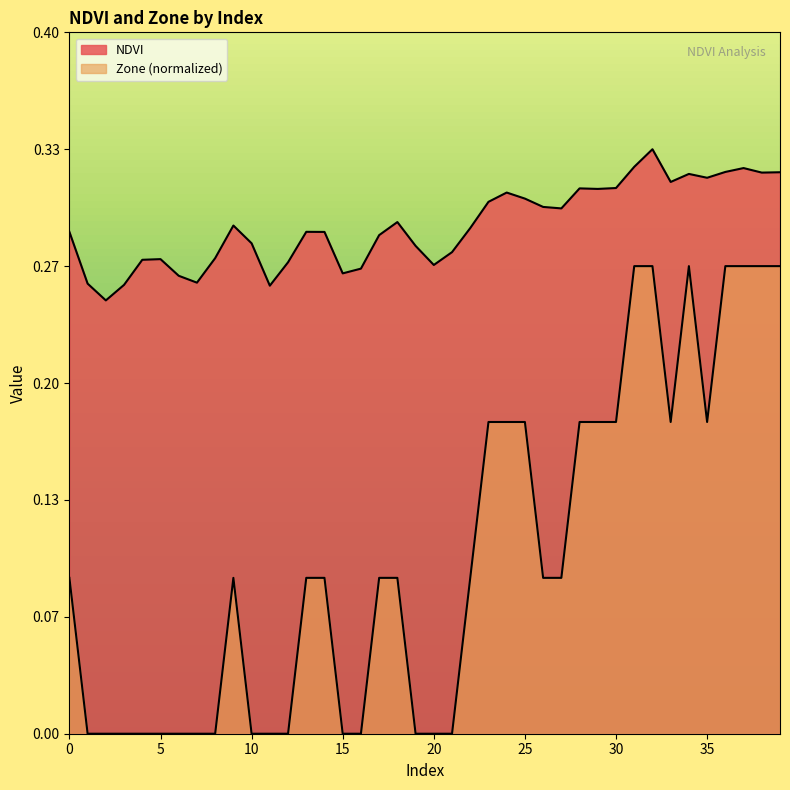

List the series in order of their peak value, highest first.

NDVI, Zone